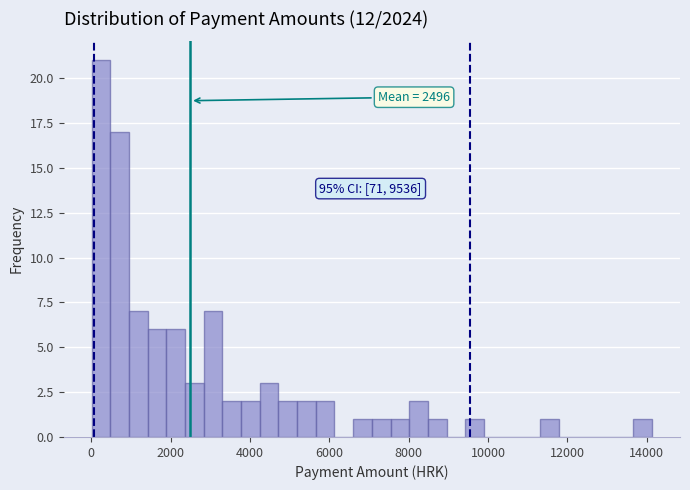

Read against the x-axis, roughly where is the centre of the tallest bar?

200